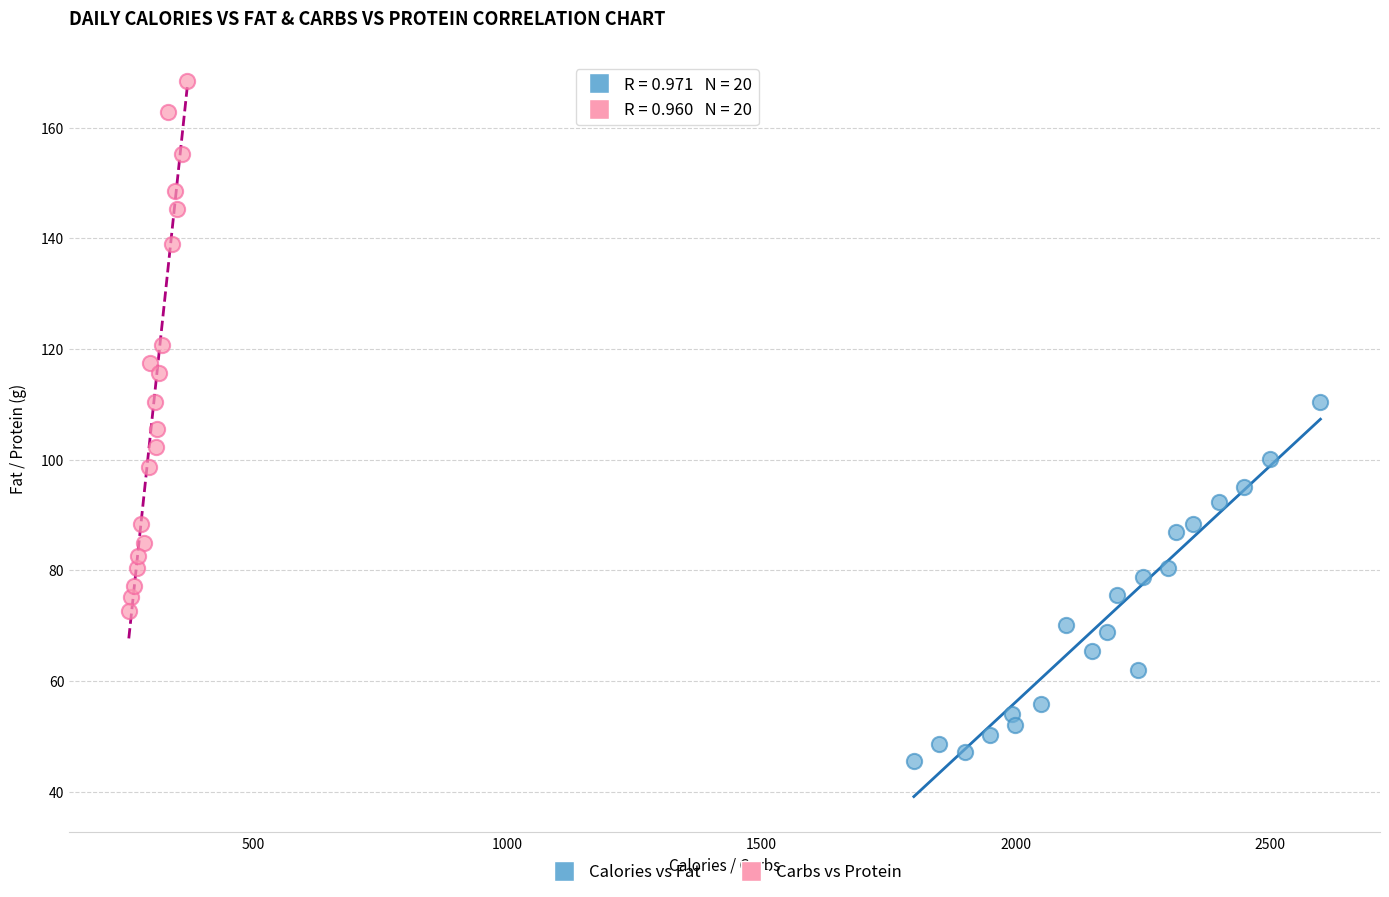

Which series reaches the maximum Y coordinate?

Carbs vs Protein